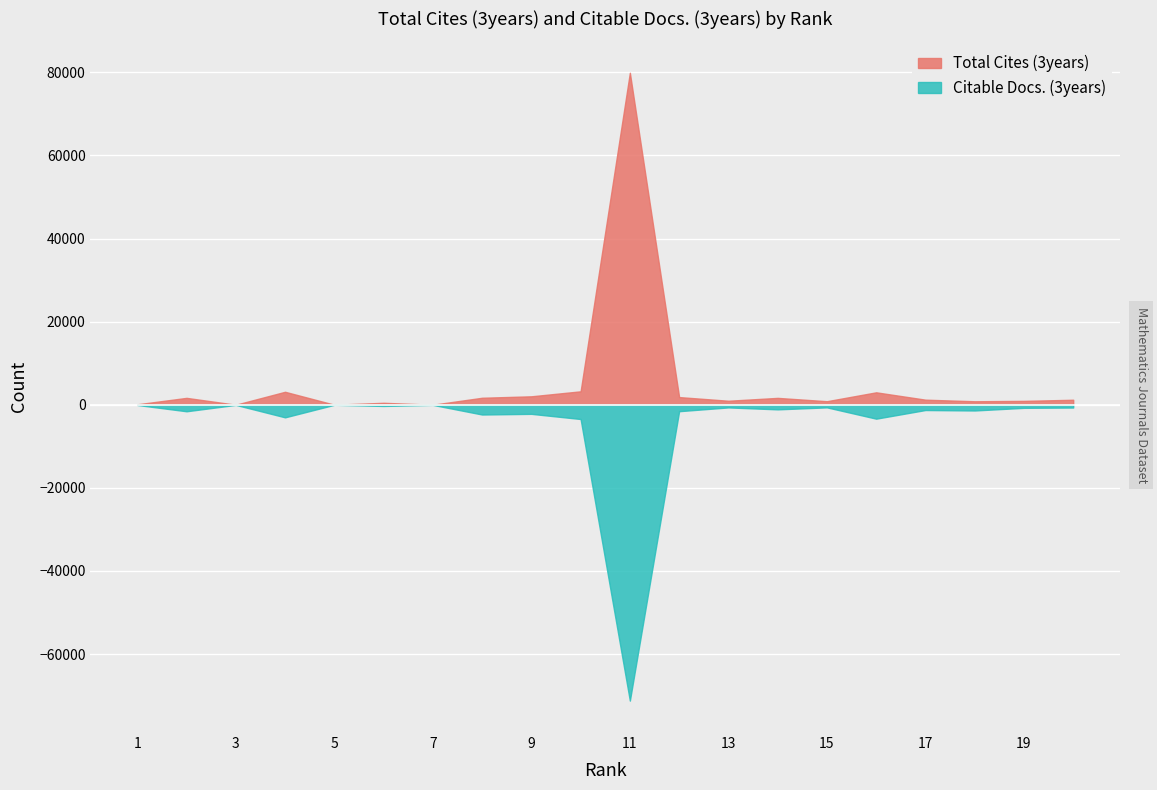

At how many categories does at least one series exceed 69724?

1